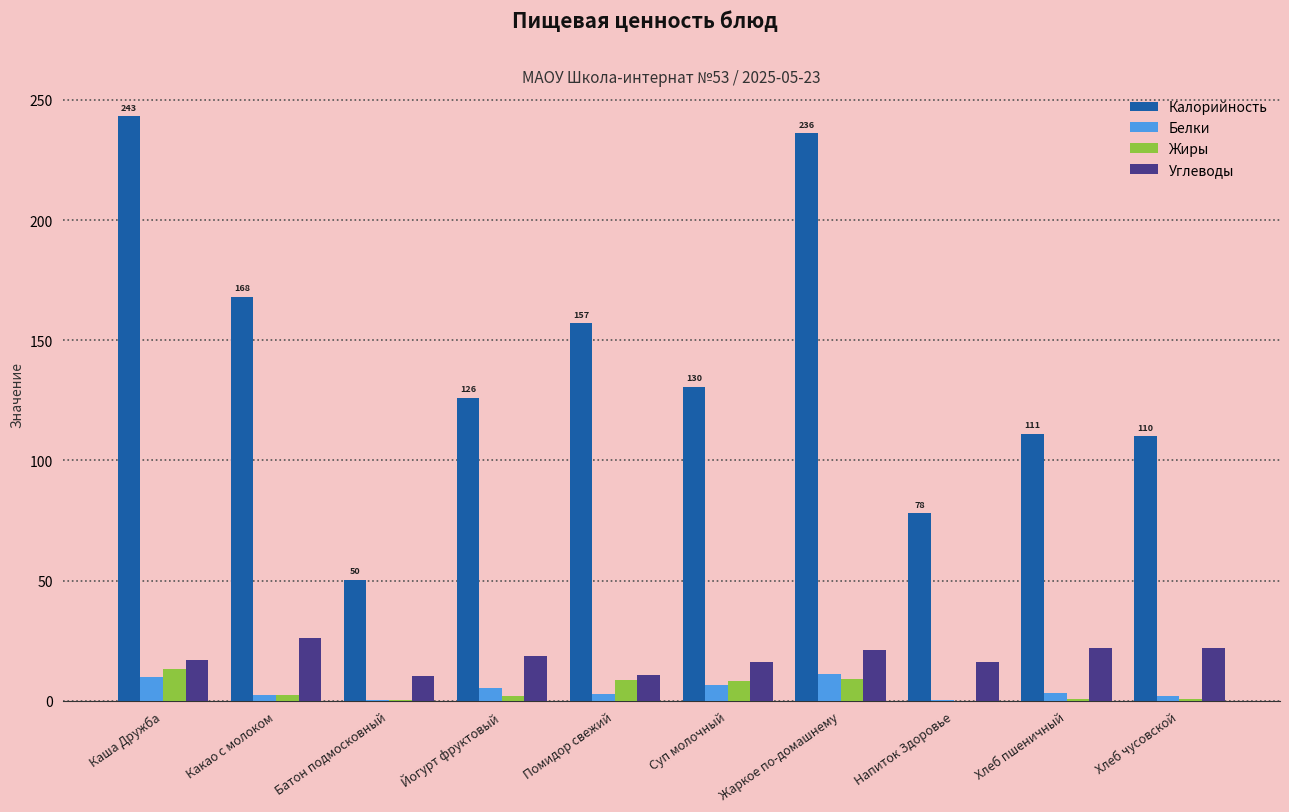

Read the Калорийность value at Жаркое по-домашнему.

236.0